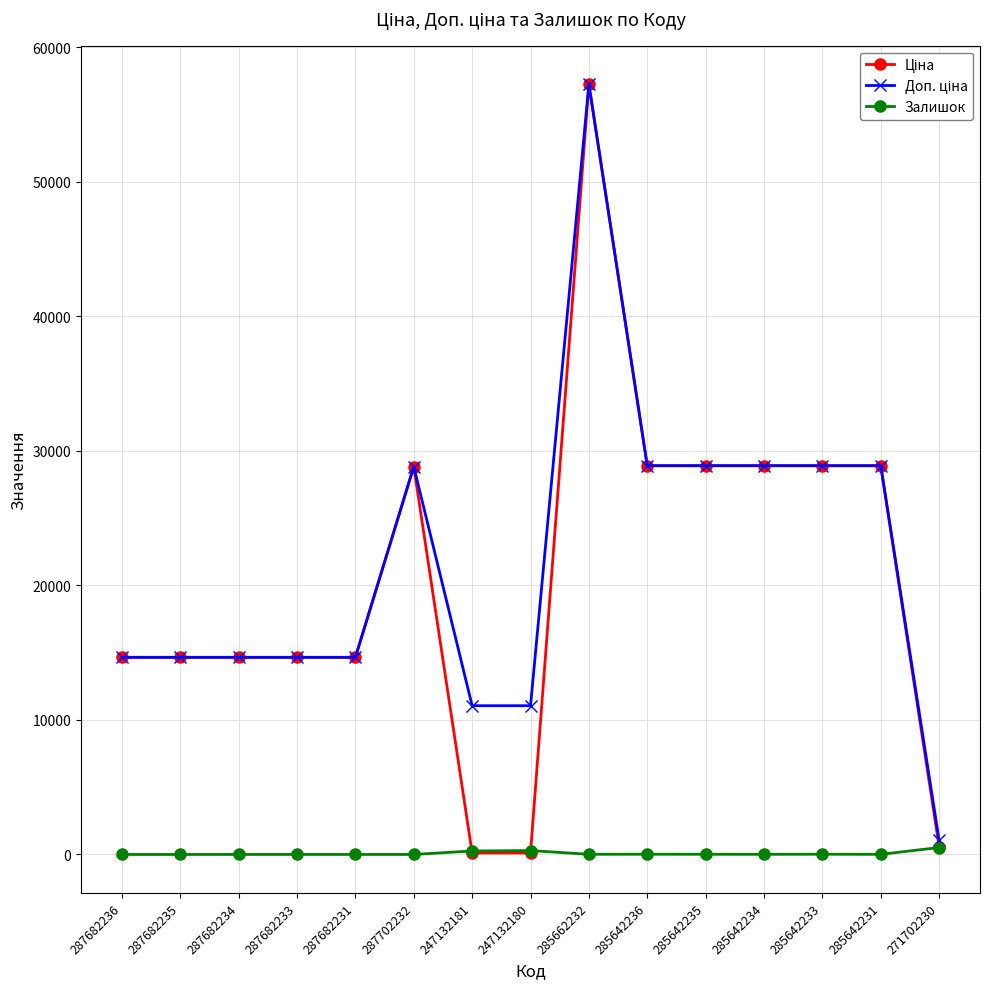

What position from the right is 285642233?

3